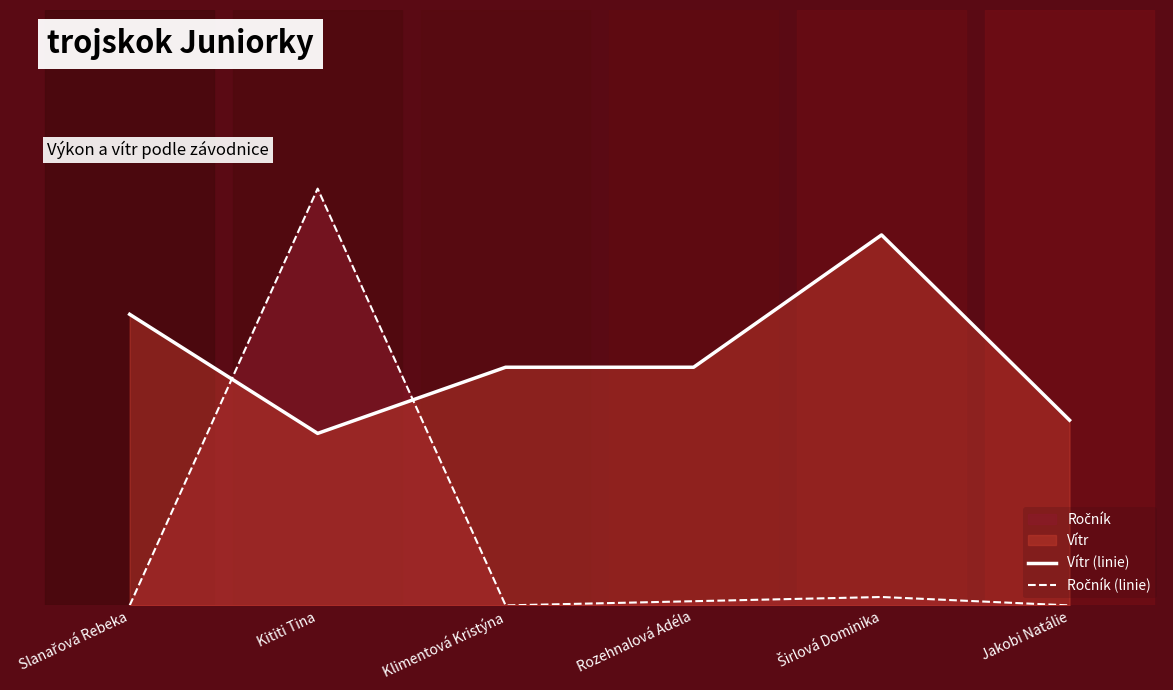

Where is the first local maximum for Vítr (linie)?

Širlová Dominika